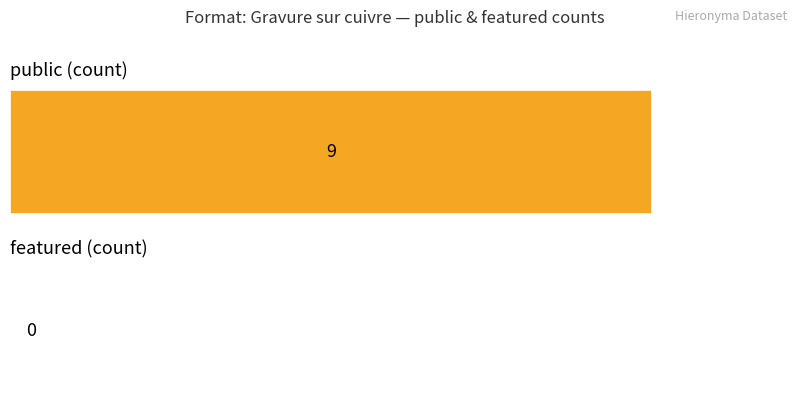

What are all the series names shown in the legend?

public, featured